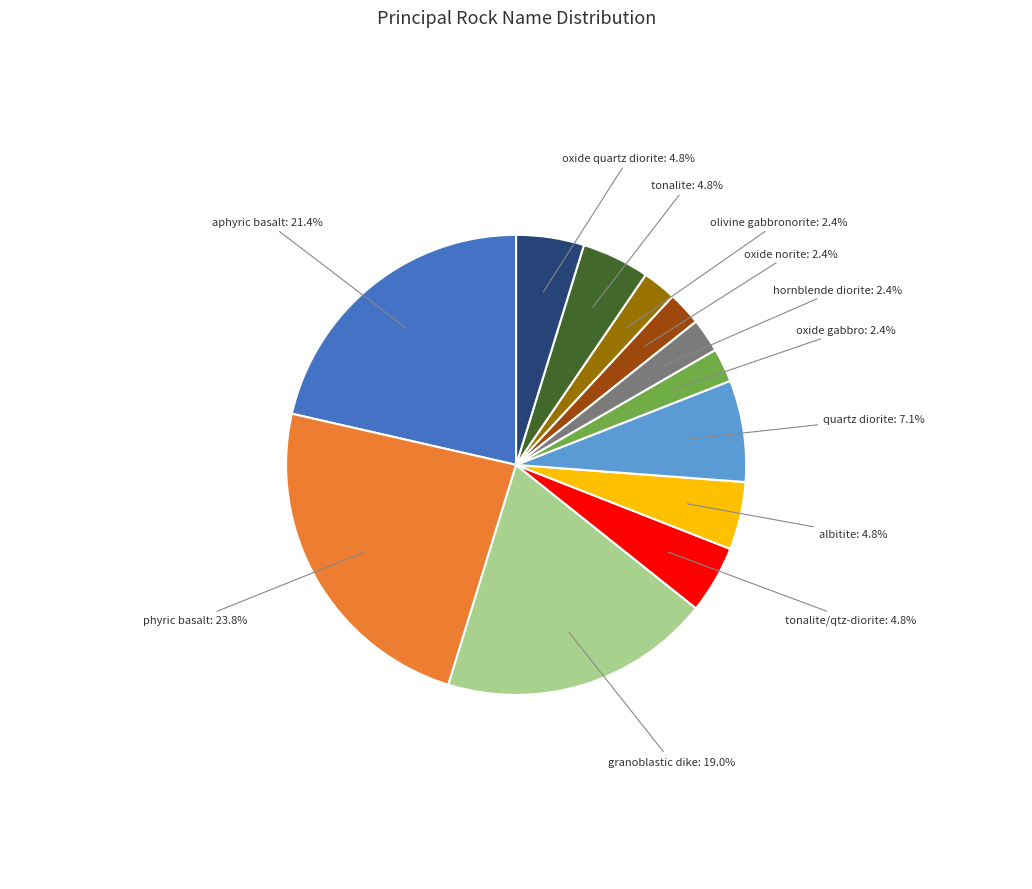

Count the number of slices in the pie.

12